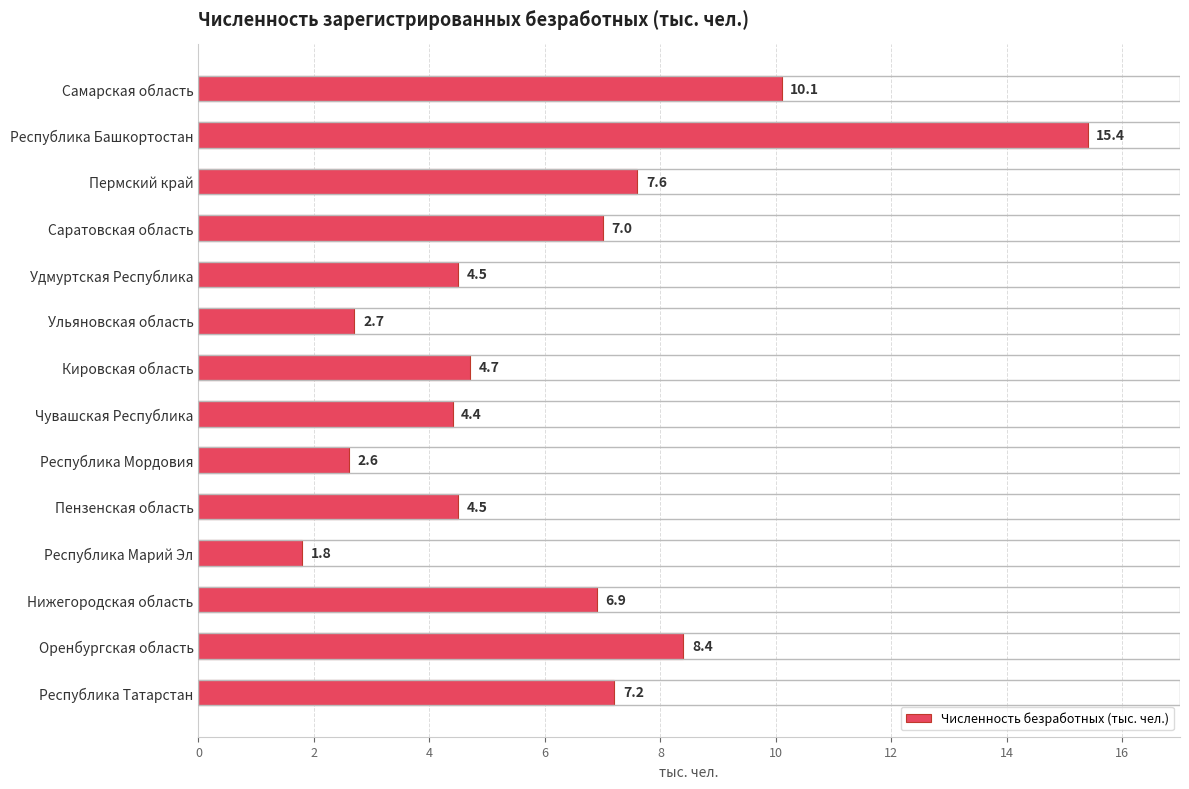

What is the approximate value at Пермский край?

7.6